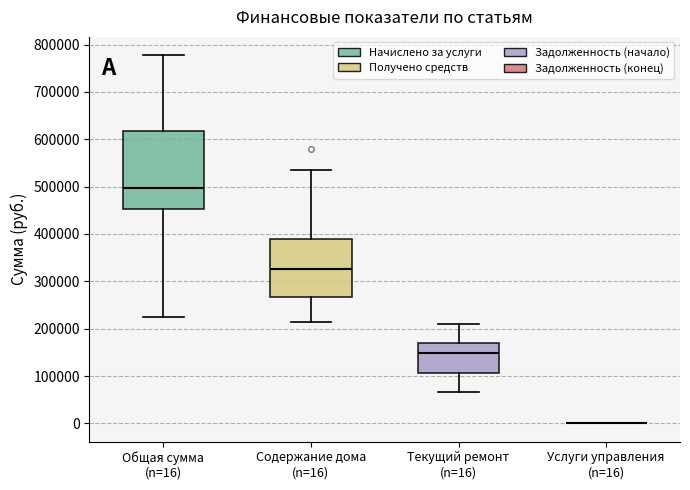

Where does the median line of the box for Текущий ремонт (n=16) sit on the y-axis? The values are not printed on the chart, so give them approximately, as read against the axis.

150000